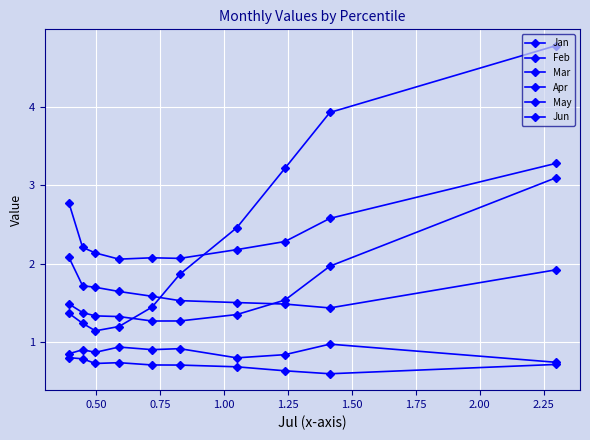

Count the number of data series in this chart.

6